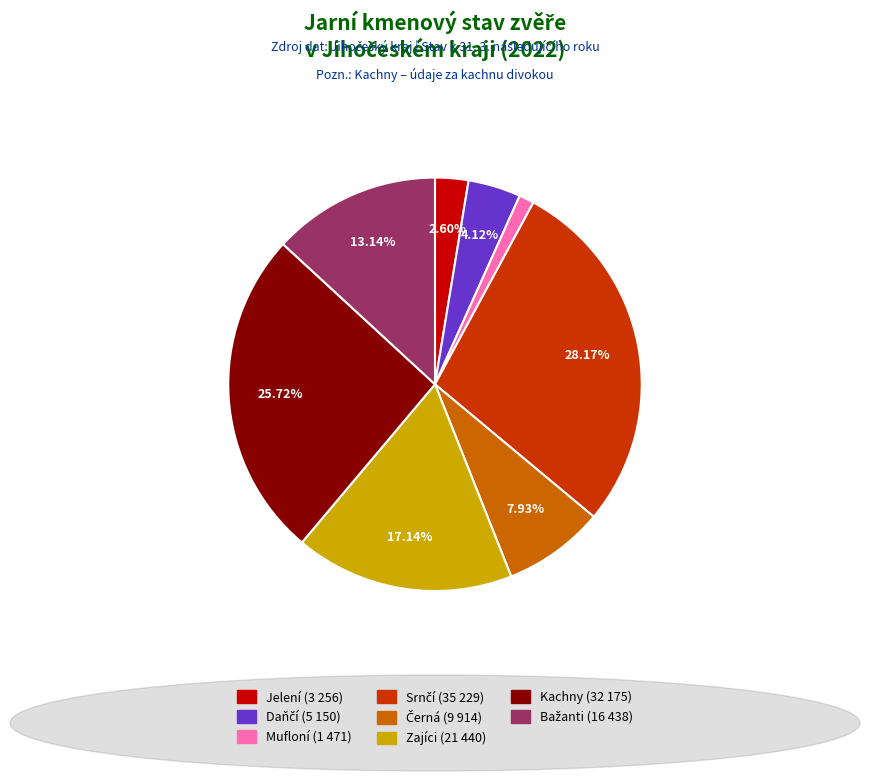

To the nearest percent, what is the combined percentage of Mufloní and Kachny?

27%